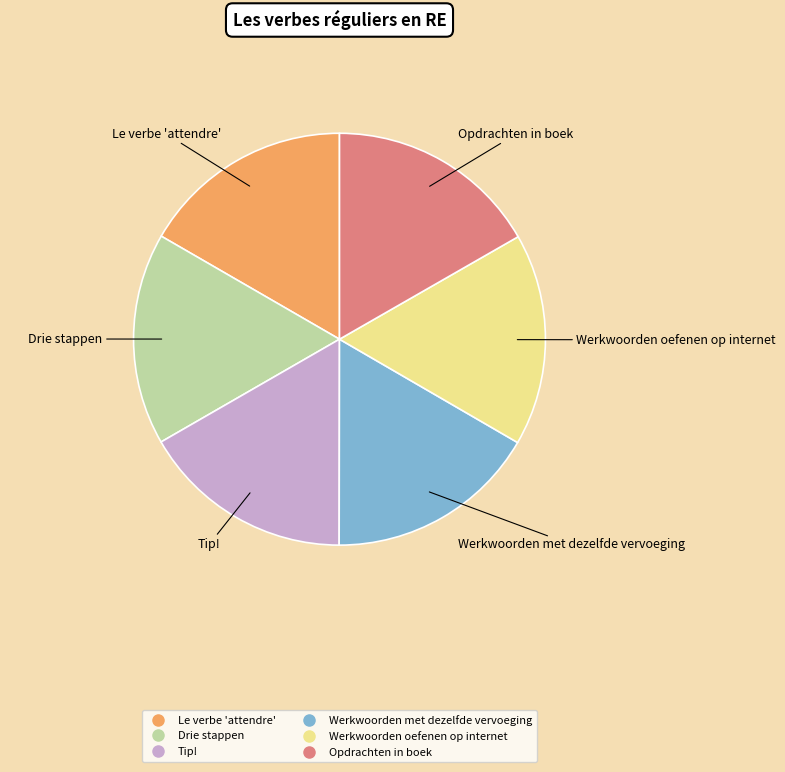

Is there any slice that represents more than half of the pie?

No